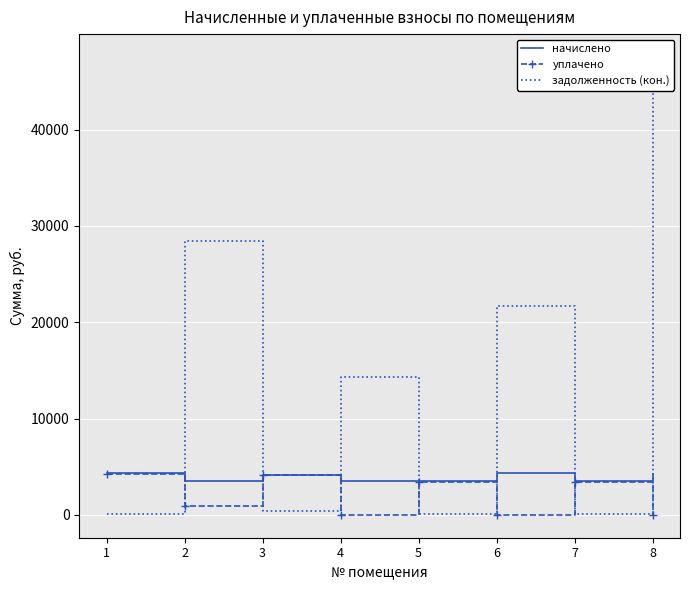

True or false: задолженность (кон.) has a value of 21698.4 at 6.

True